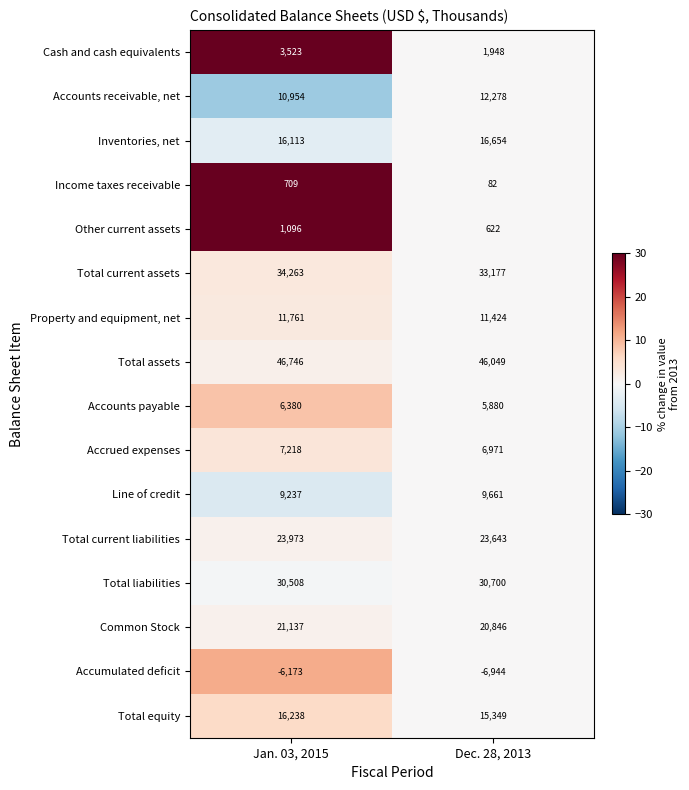

Which series changed the most between Jan. 03, 2015 and Dec. 28, 2013?

Cash and cash equivalents